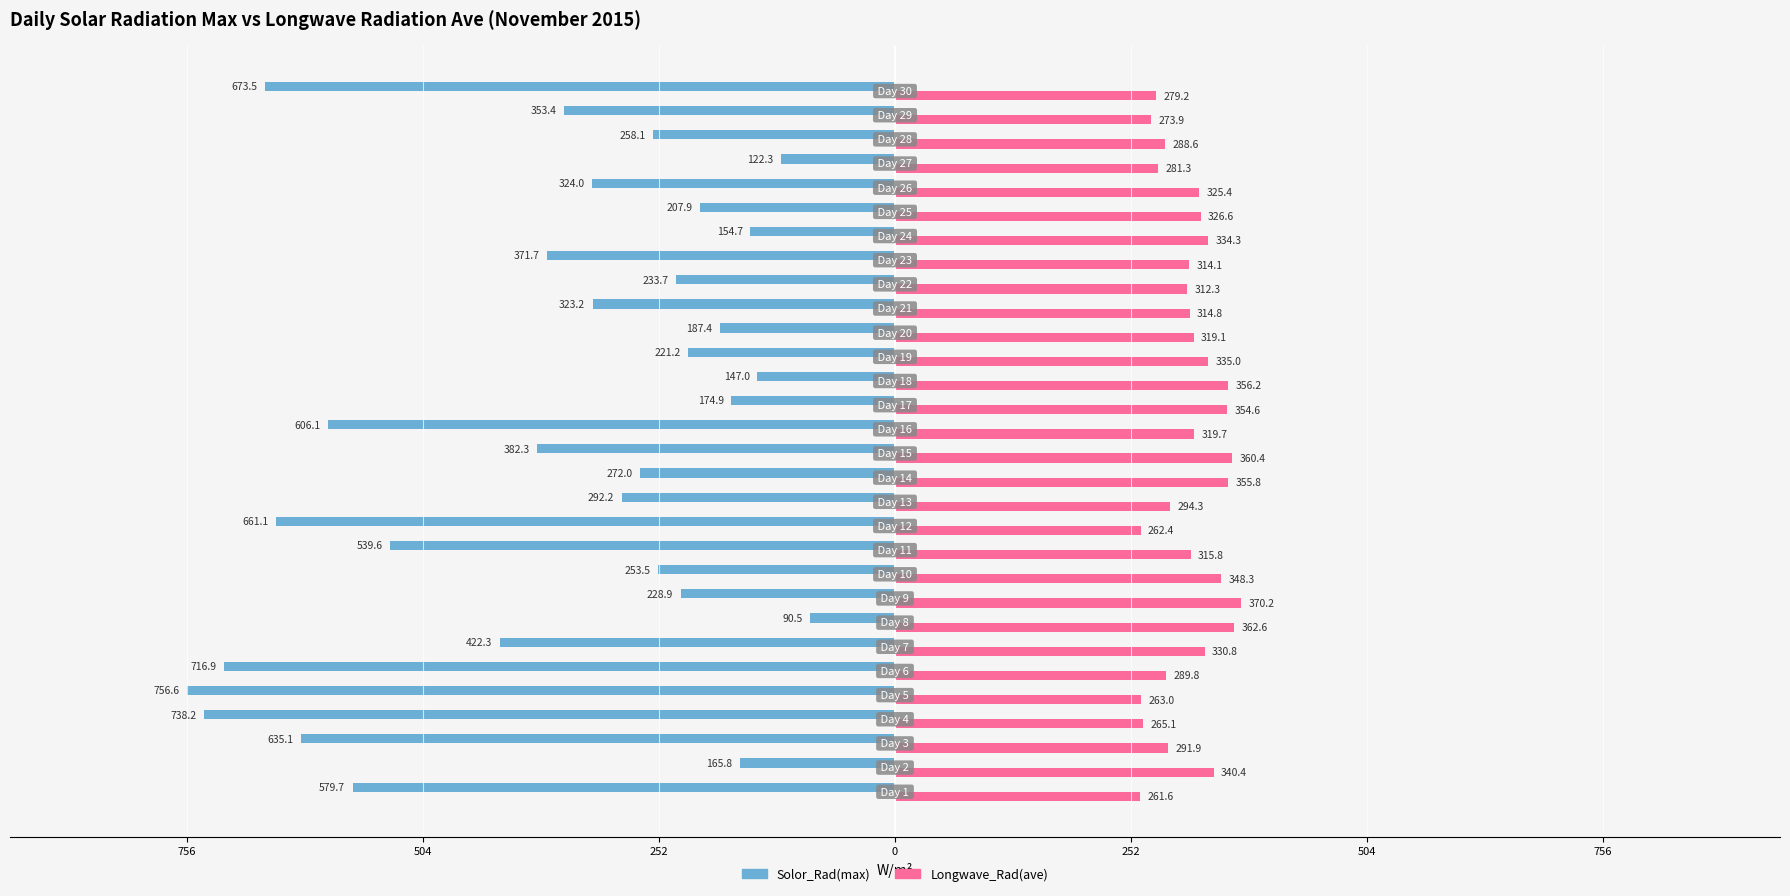

What is the sum of all Solor_Rad(max) values?

-11093.8